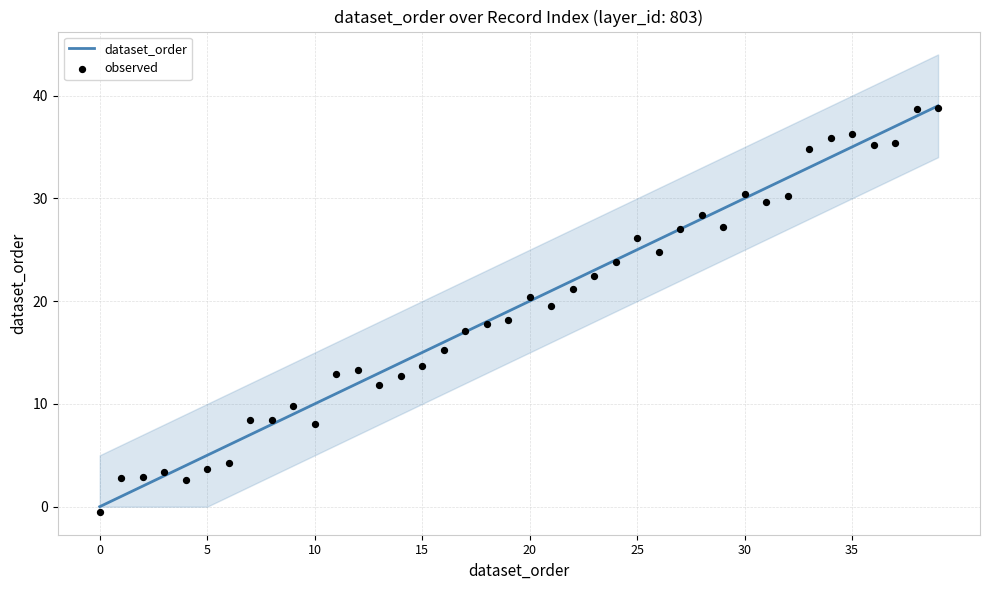

Is it true that dataset_order equals 58 at 35?

False